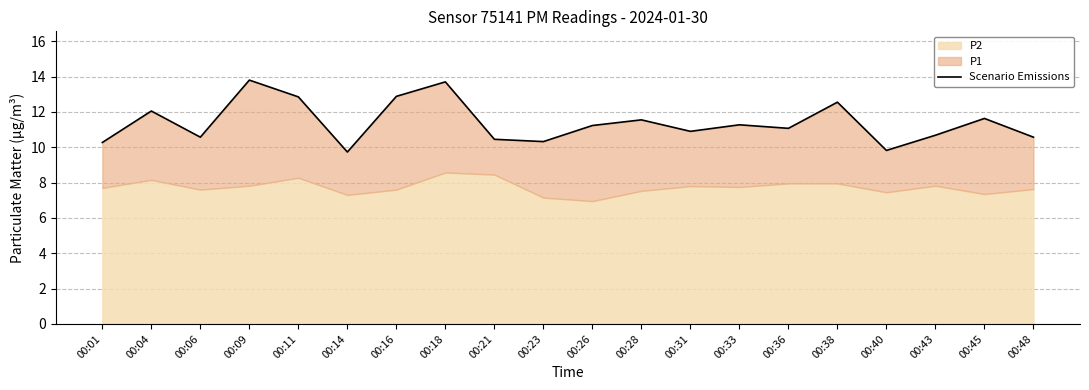

What is the change in value from 00:04 to 00:18?

+1.6